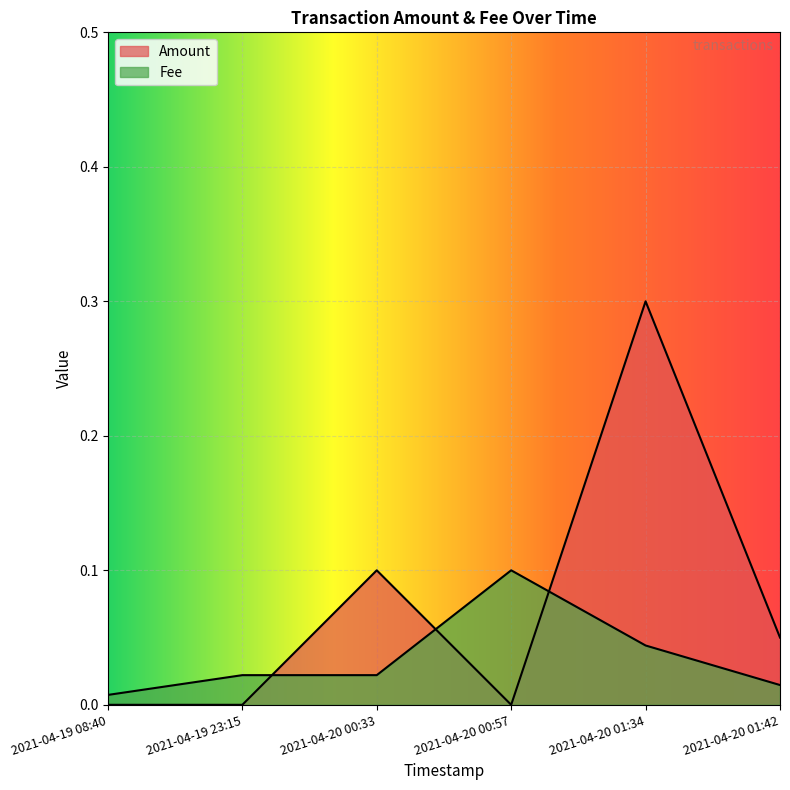

At which label does Amount reach its minimum?

2021-04-19 08:40